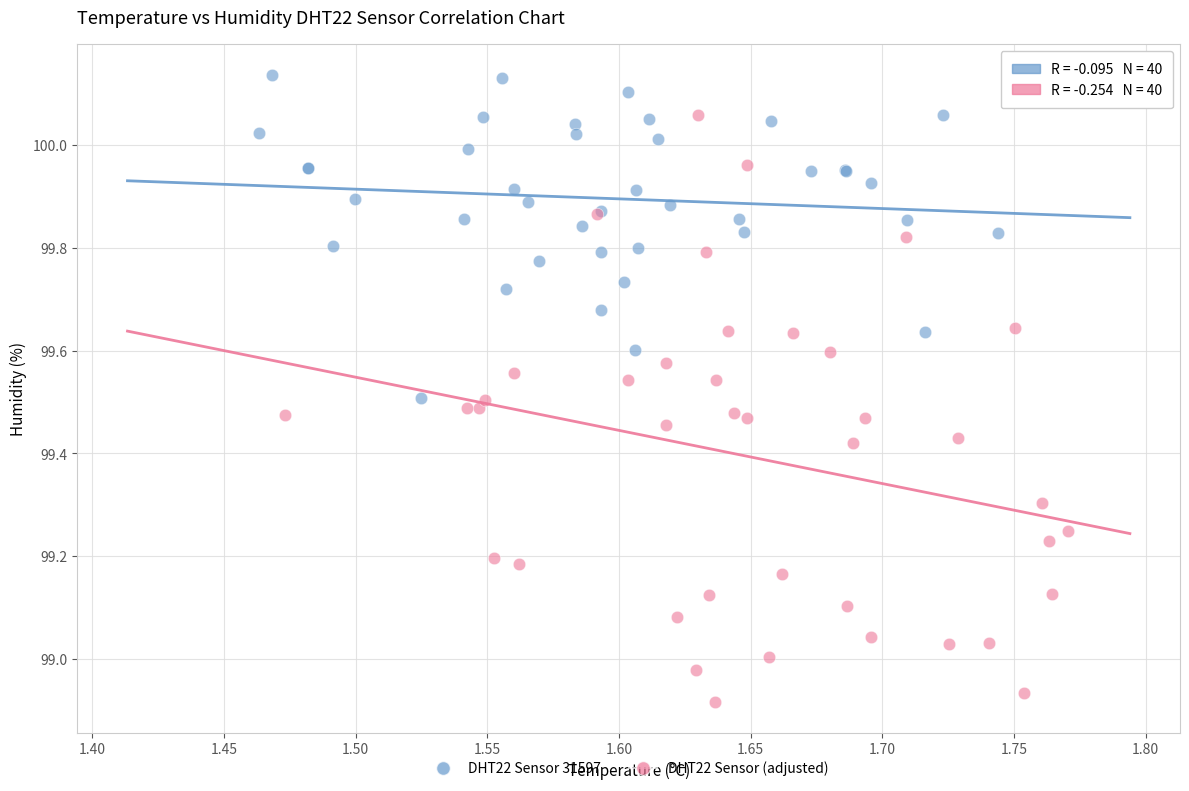

Which series has the largest Y range (max minus min)?

DHT22 Sensor (adjusted)